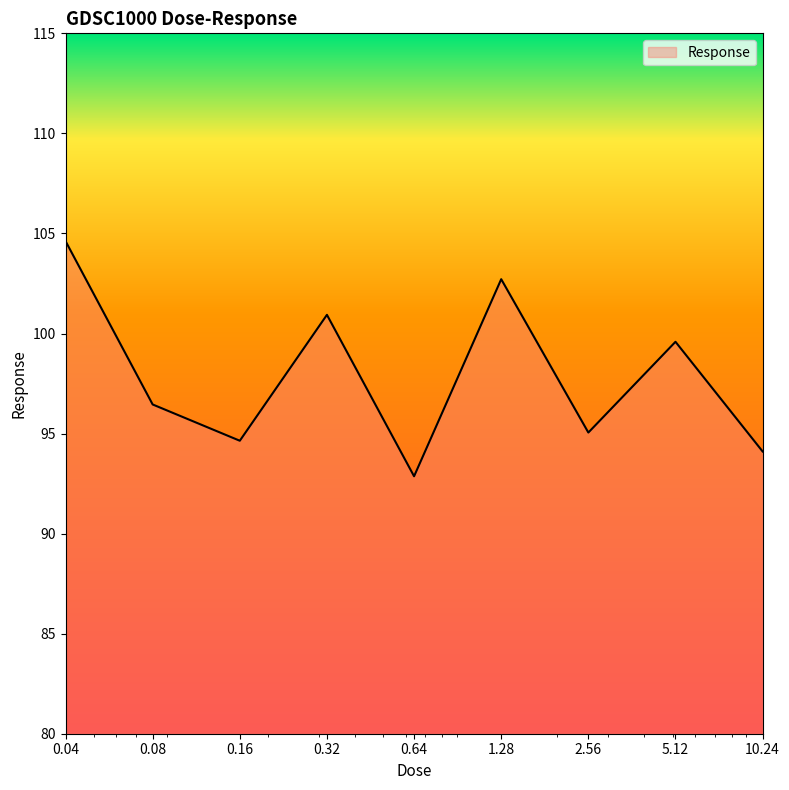

What is the greatest value displayed?

104.6